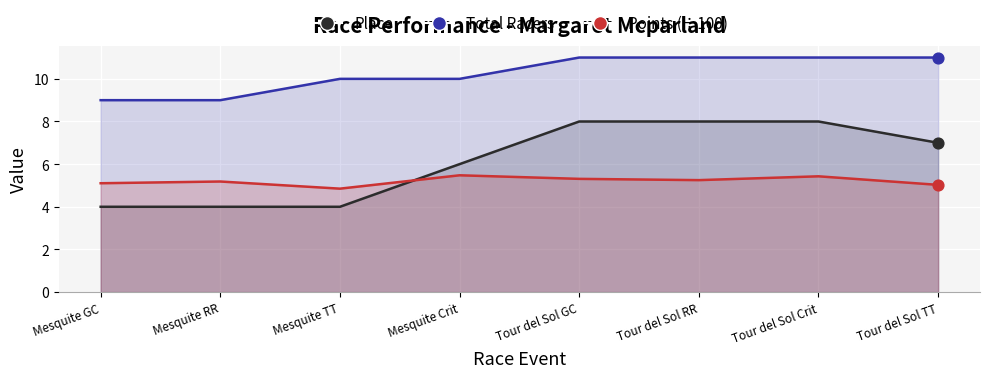

At which category is the sum across all series the highest?

Tour del Sol Crit